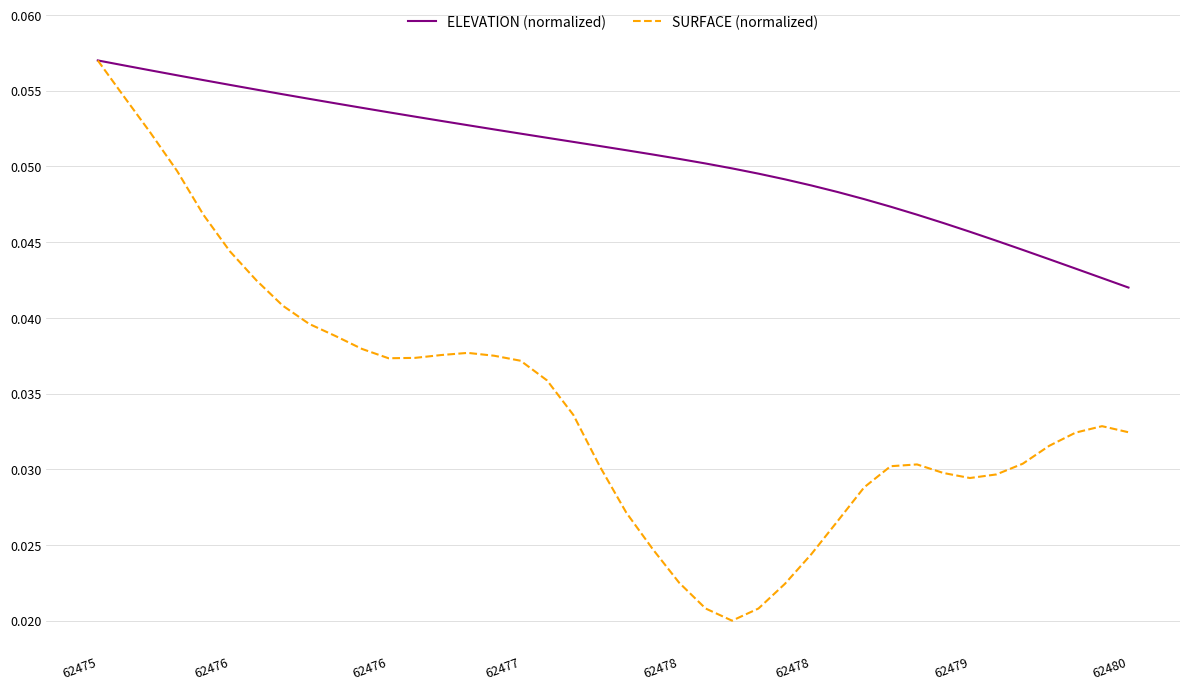

Rank the series by their average value, from highest to lowest.

ELEVATION (normalized), SURFACE (normalized)